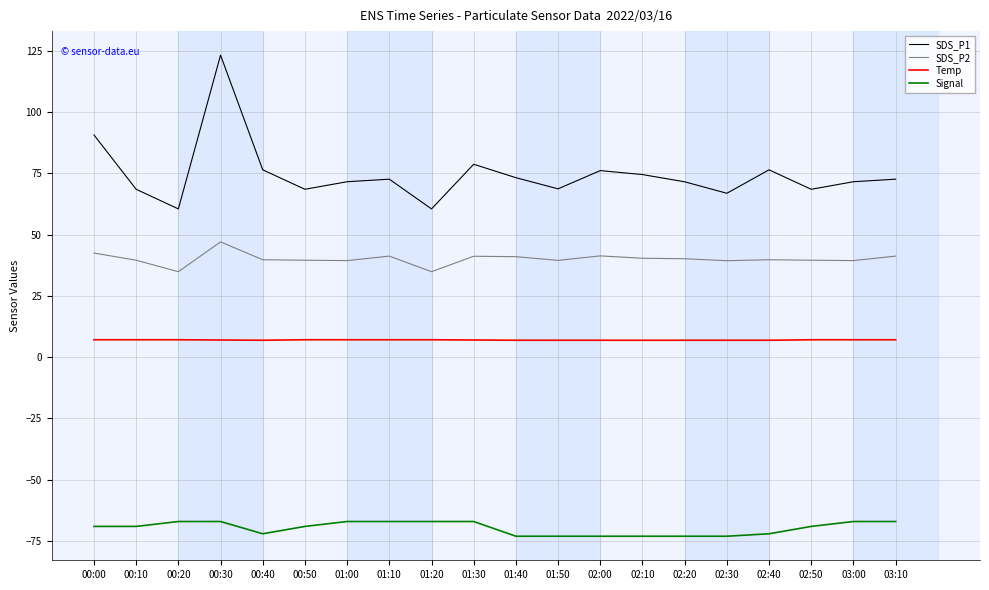

True or false: Temp and Signal intersect in this chart.

False